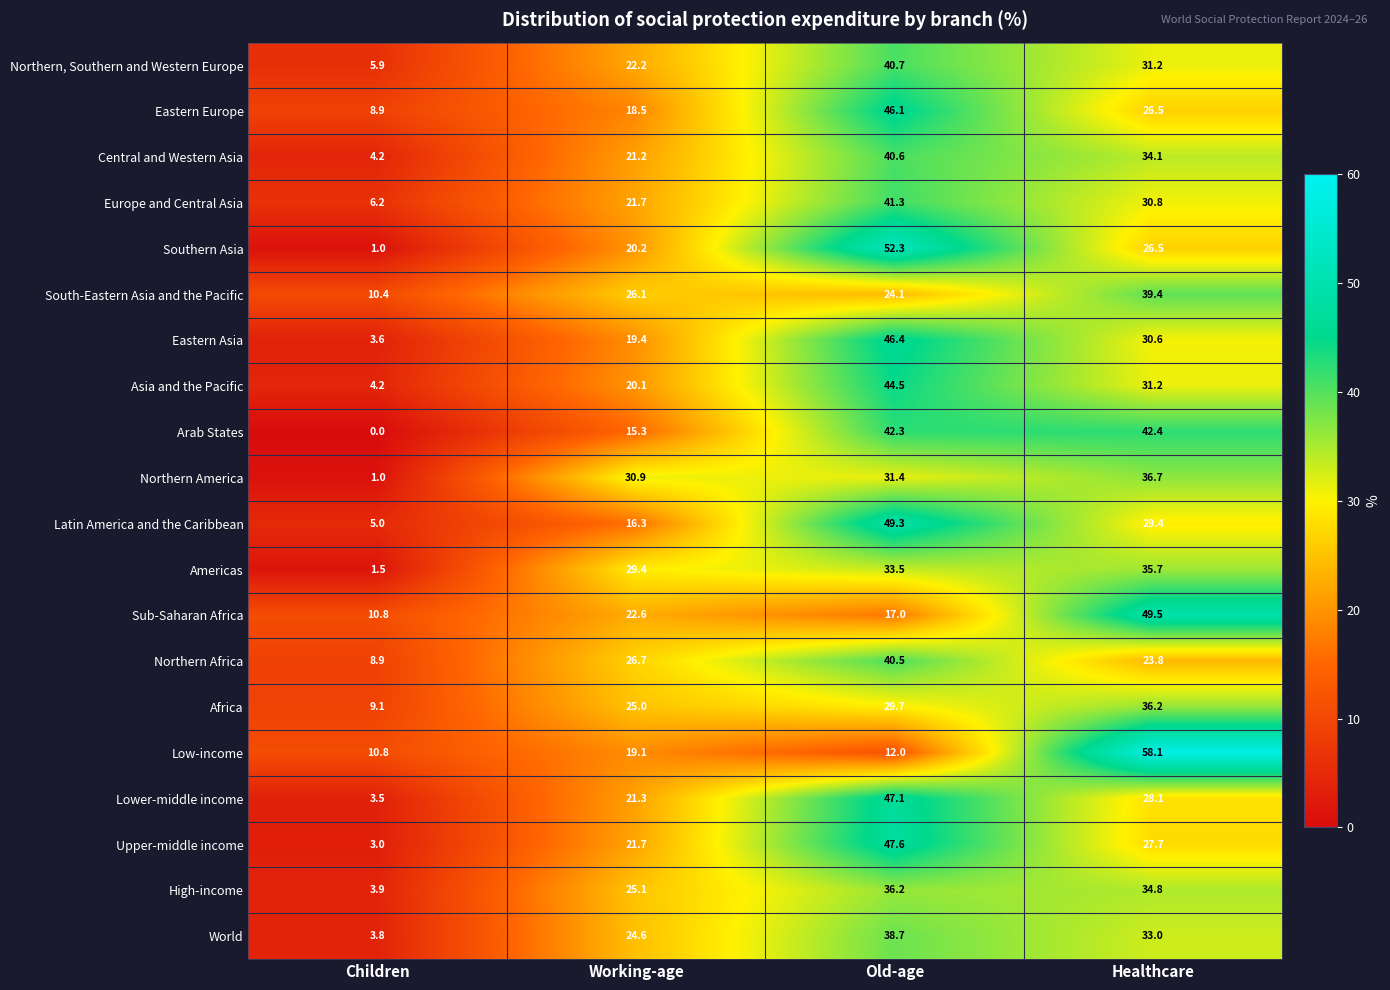

What is the spread (max minus min) of values at Old-age?

40.3